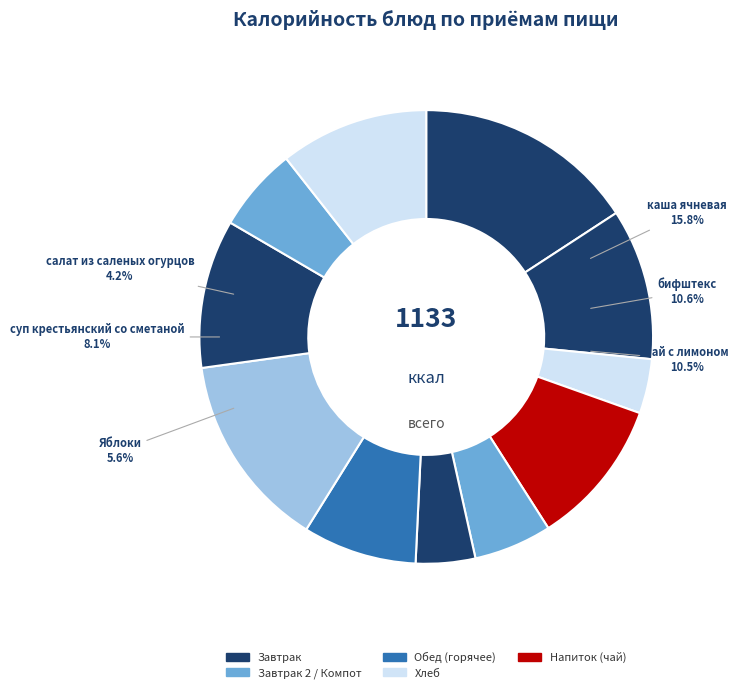

How many segments does this pie chart have?

11